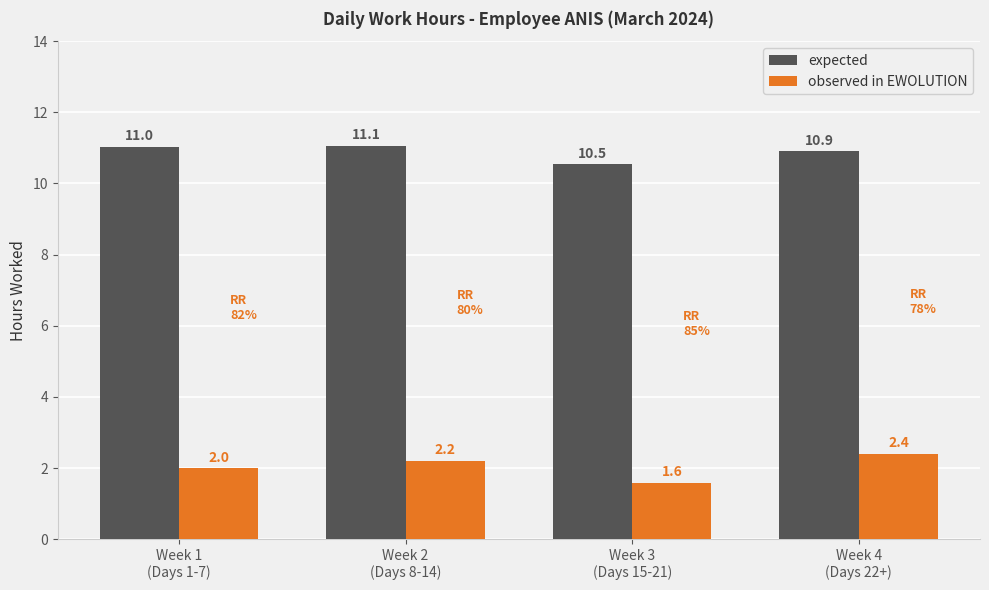

Does the chart contain stacked bars?

No